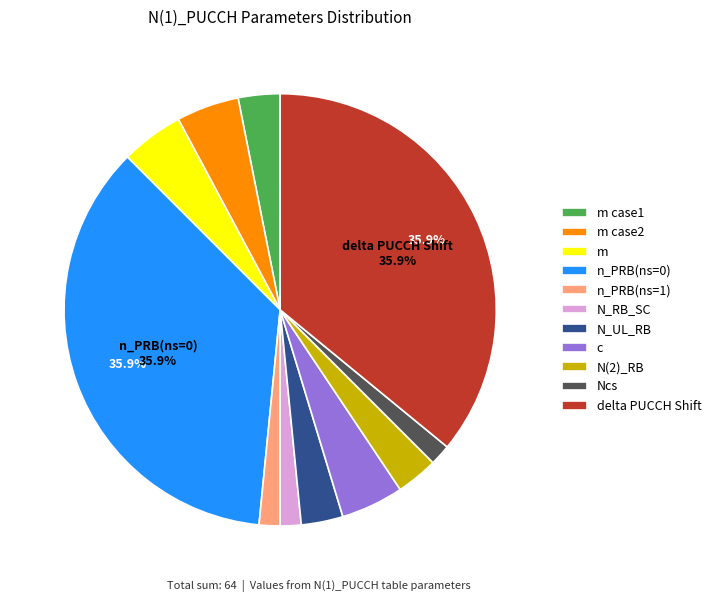

Is it true that delta PUCCH Shift is 36% of the pie?

True